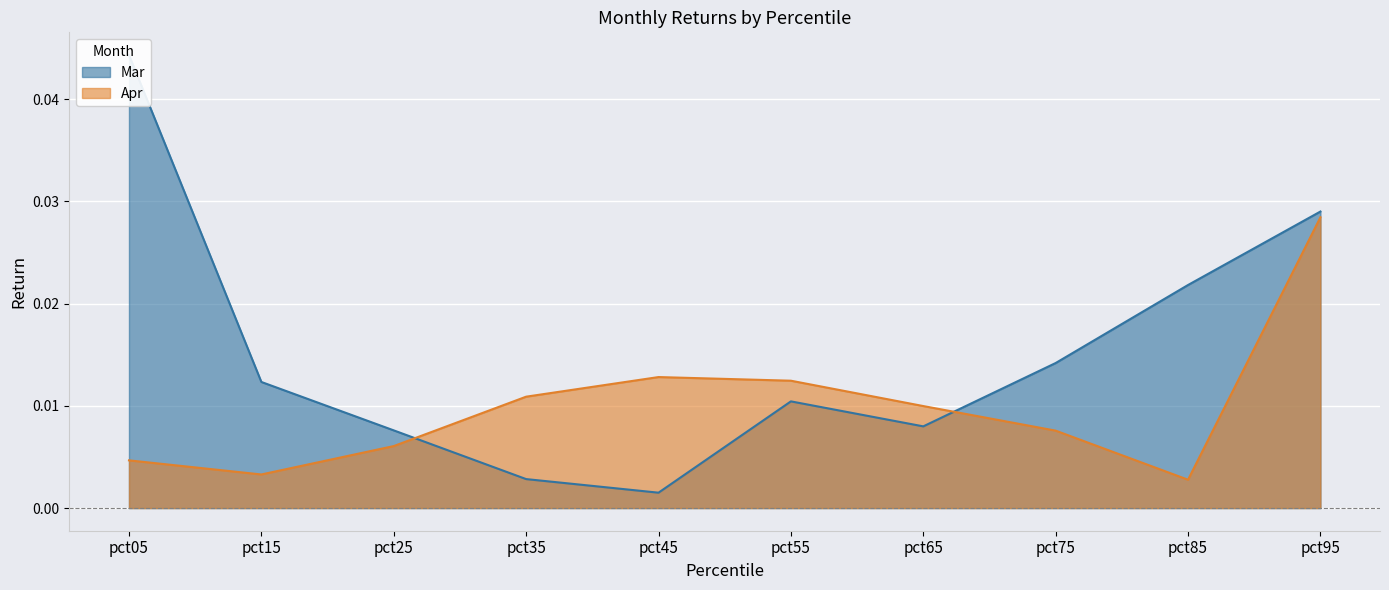

Which series ends up on top after the final intersection of Apr and Mar?

Mar